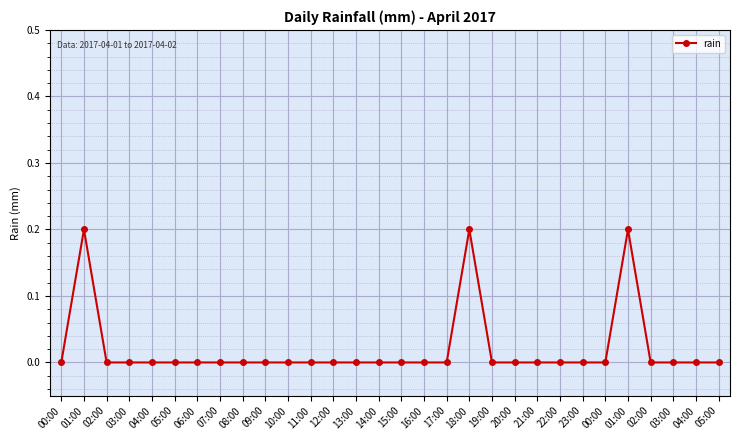

How many lines are shown in the chart?

1